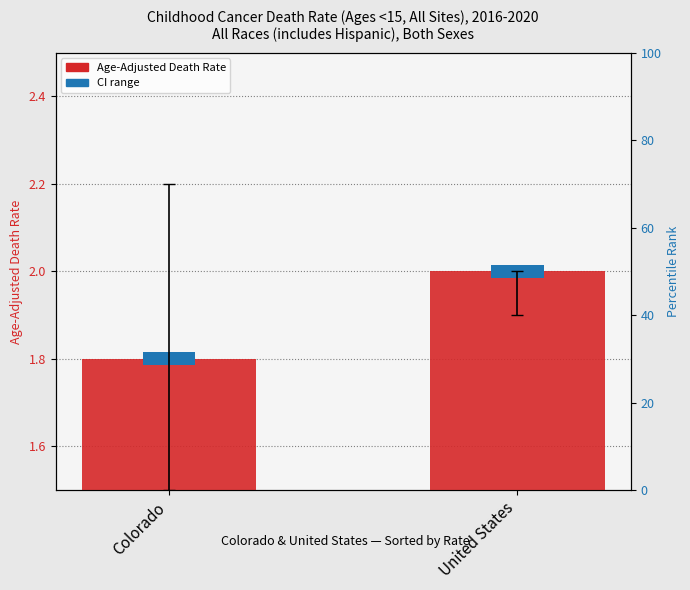

Which category has the highest value across all series?

United States